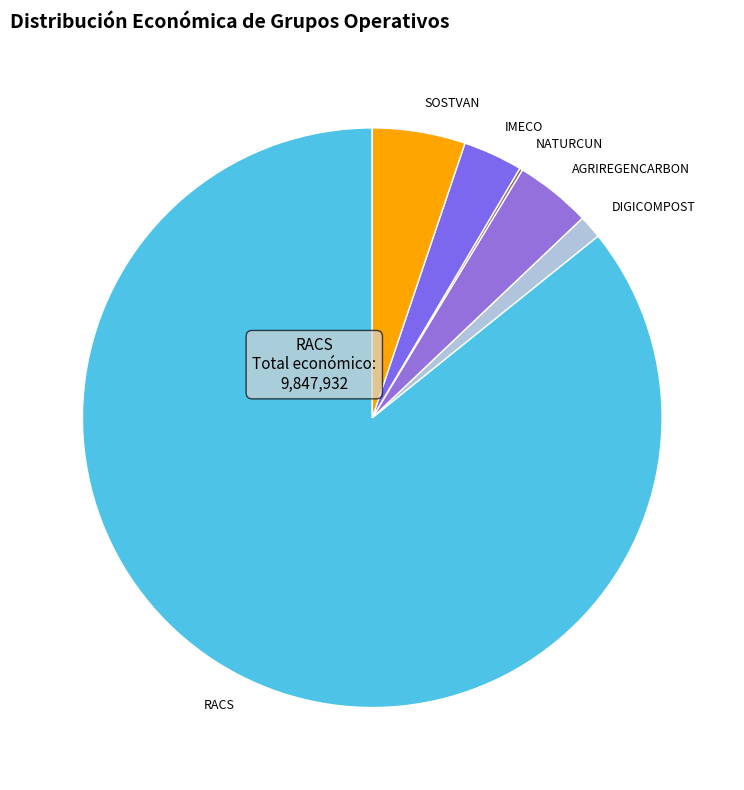

Does RACS represent more than half of the total?

Yes